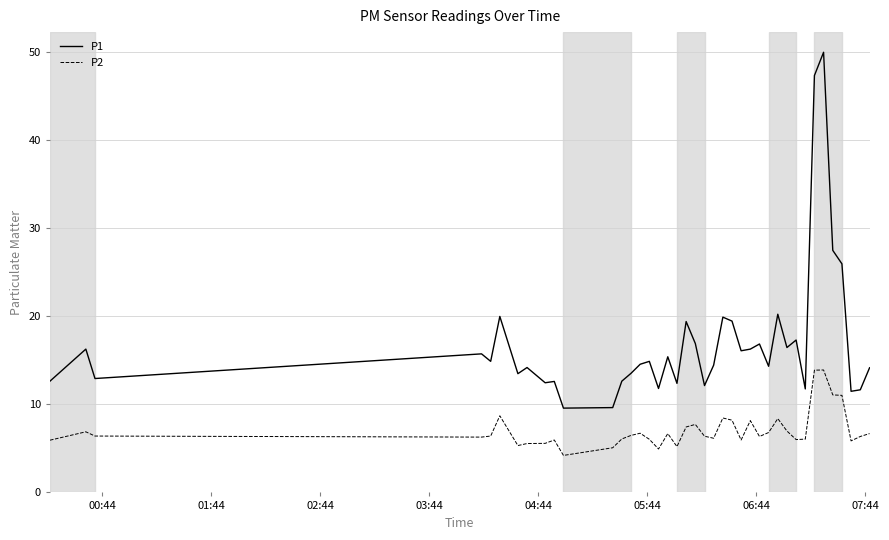

What is the difference between the maximum and minimum values in the P1 series?

40.4